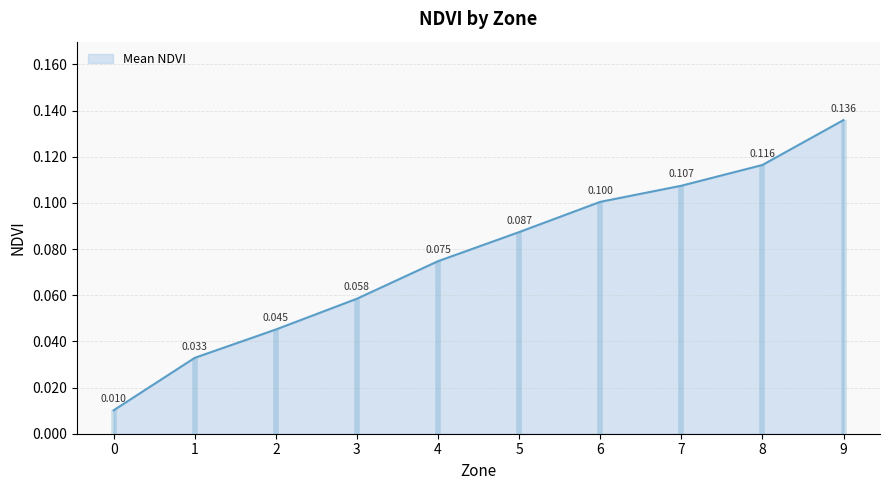

The value at 0 is 0.0. True or false?

True